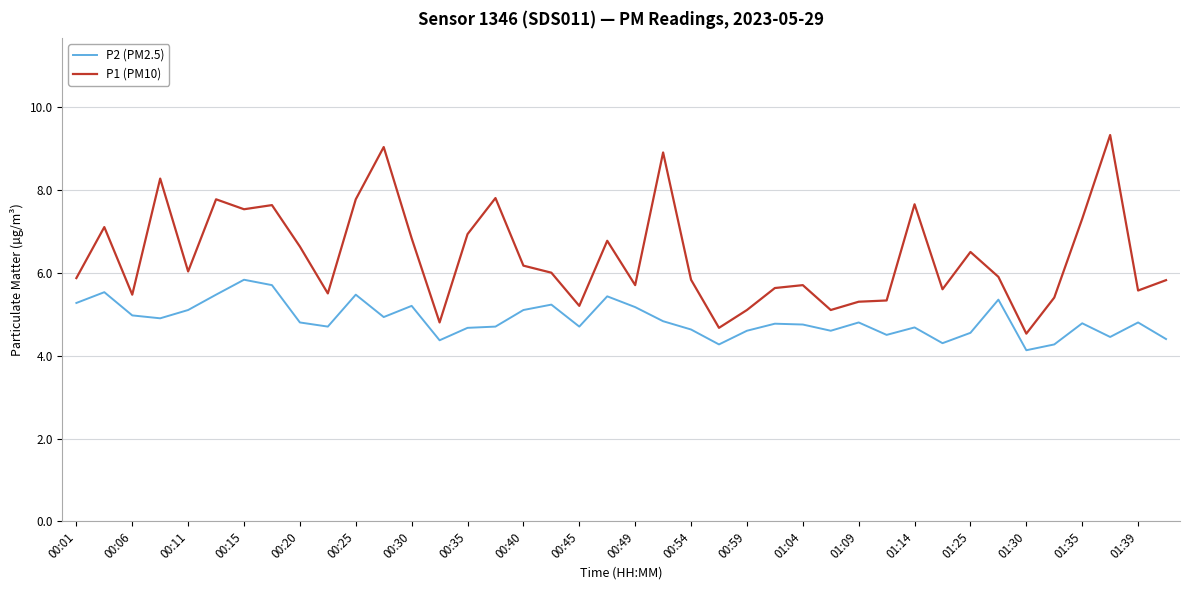

True or false: P2 (PM2.5) and P1 (PM10) cross at least once.

False